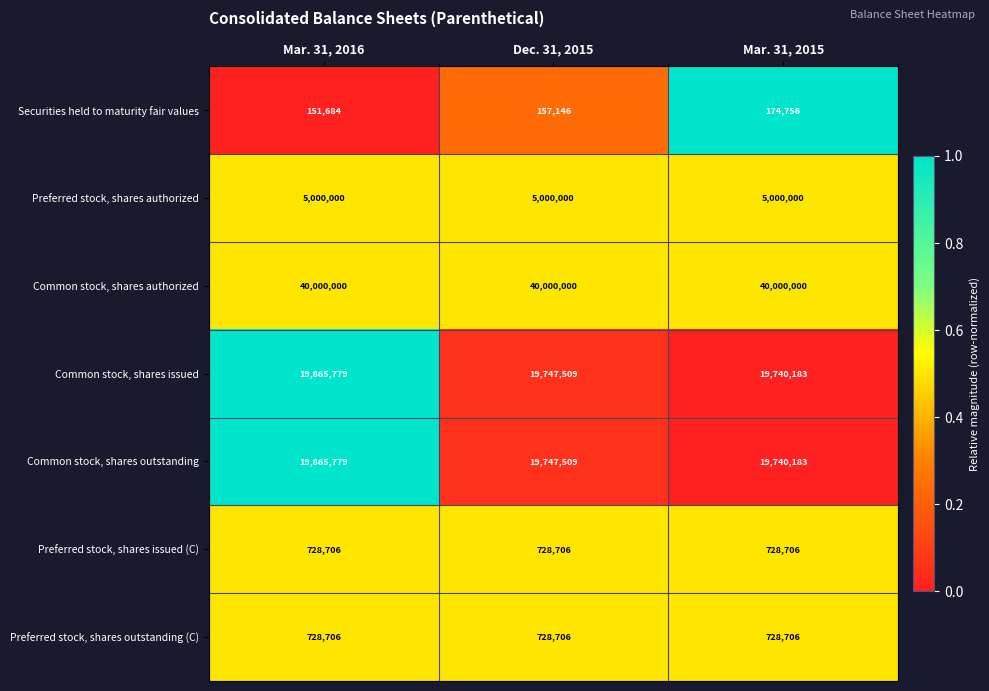

What is the sum of all Common stock, shares outstanding values?

59353471